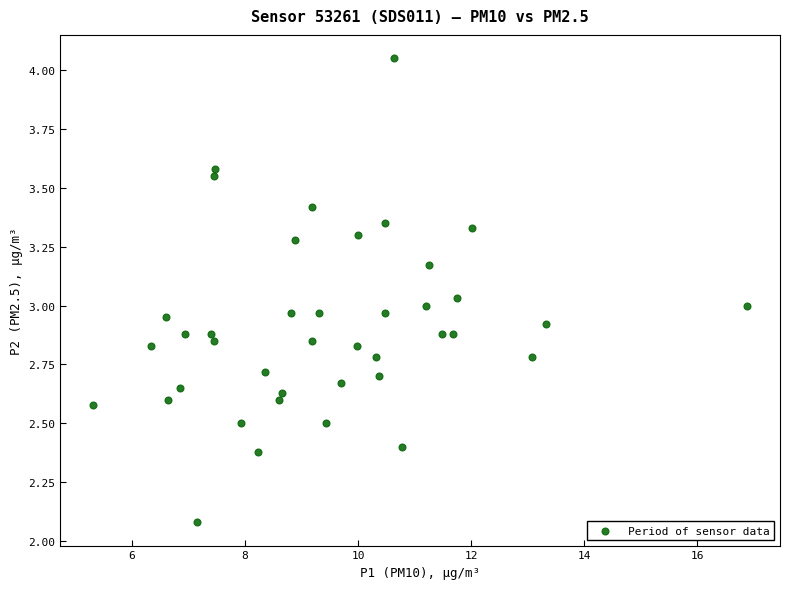

What is the range of Y values (max minus min)?

2.0